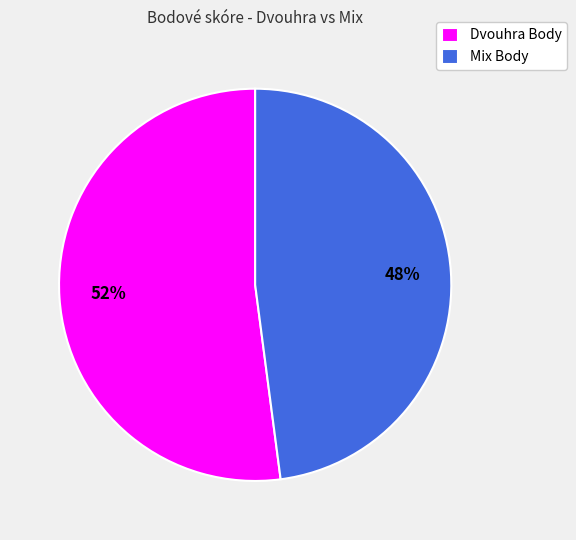

Count the number of slices in the pie.

2